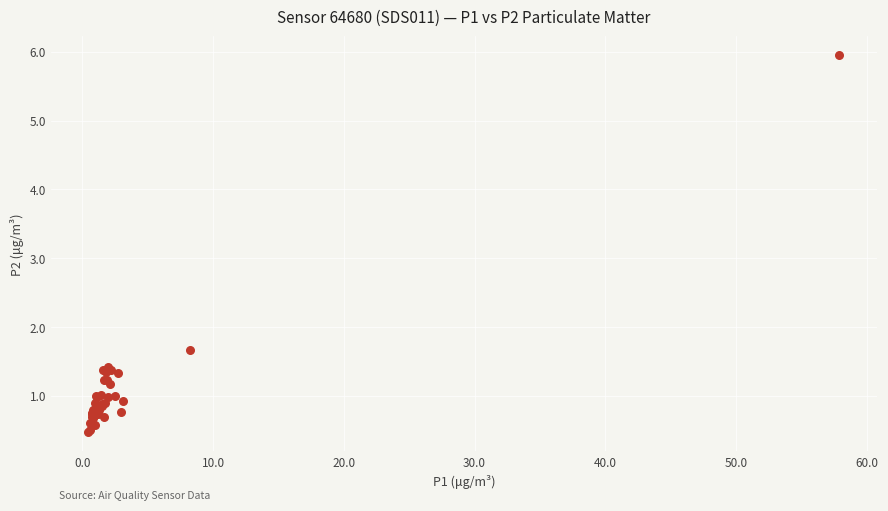

What Y value in the scatter plot is closest to 3?

1.7